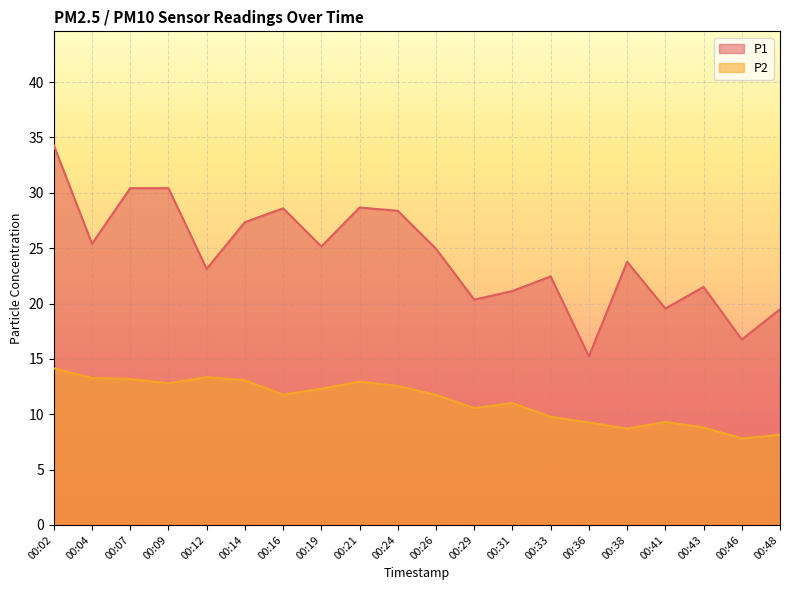

True or false: P2 and P1 intersect in this chart.

False